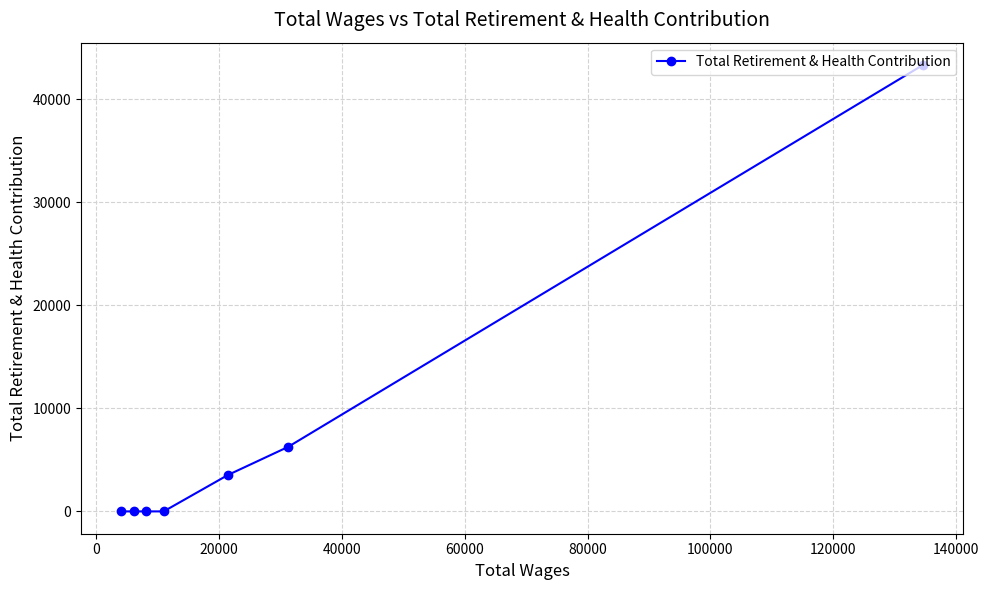

What is the maximum value shown in the chart?

43331